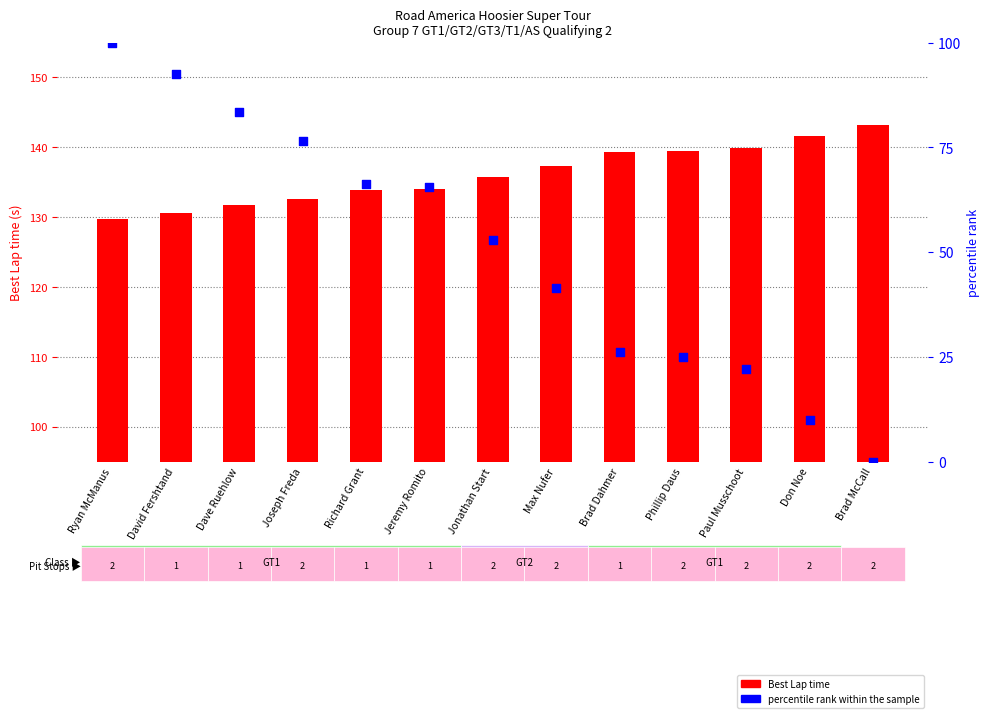

Which series has the largest Y range (max minus min)?

percentile rank within the sample